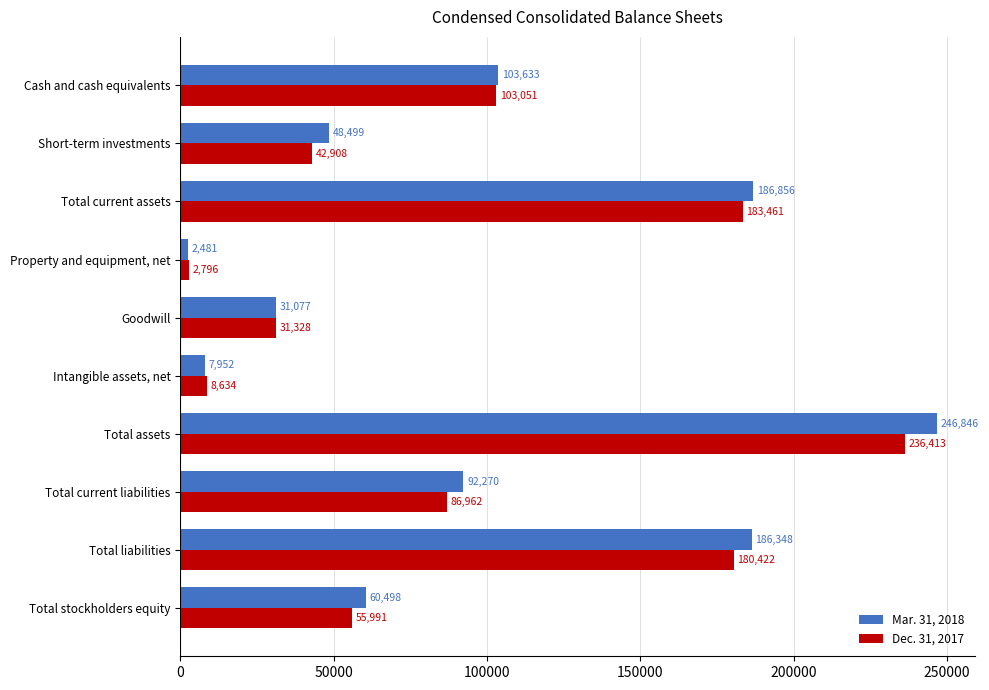

What is the minimum value for Dec. 31, 2017?

2796